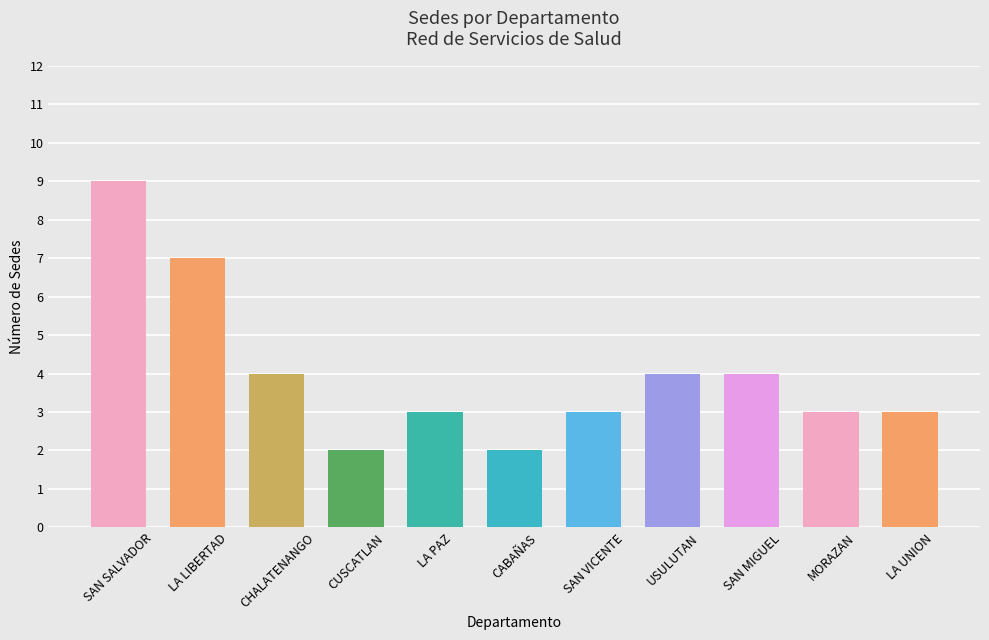

What is the label of the 3rd bar from the right?

SAN MIGUEL